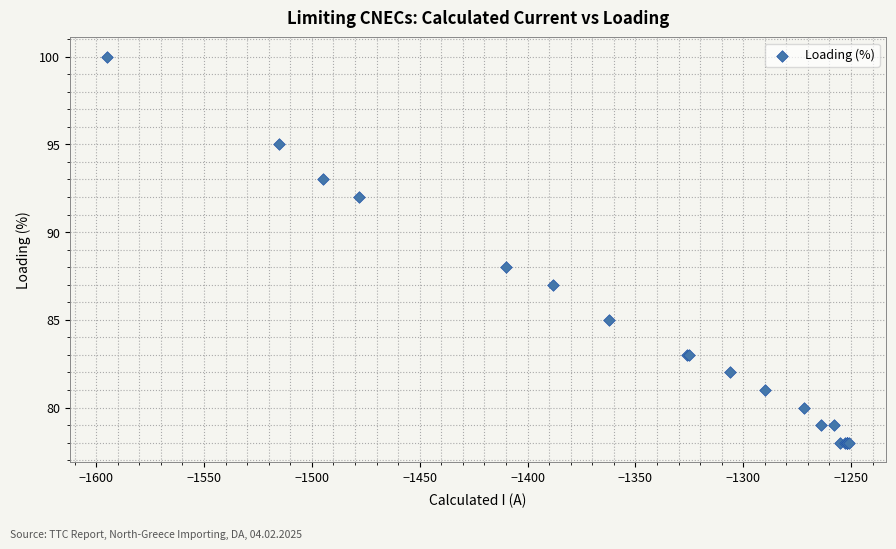

What Y value in the scatter plot is closest to 89?

88